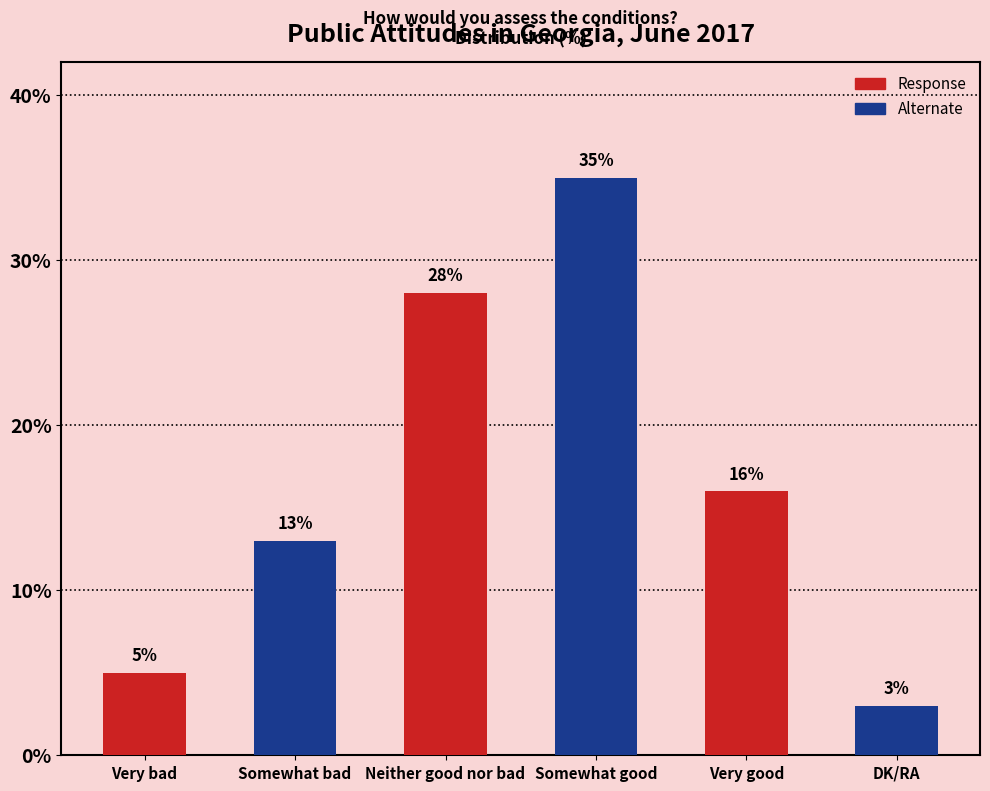

How many values are below 16?

3